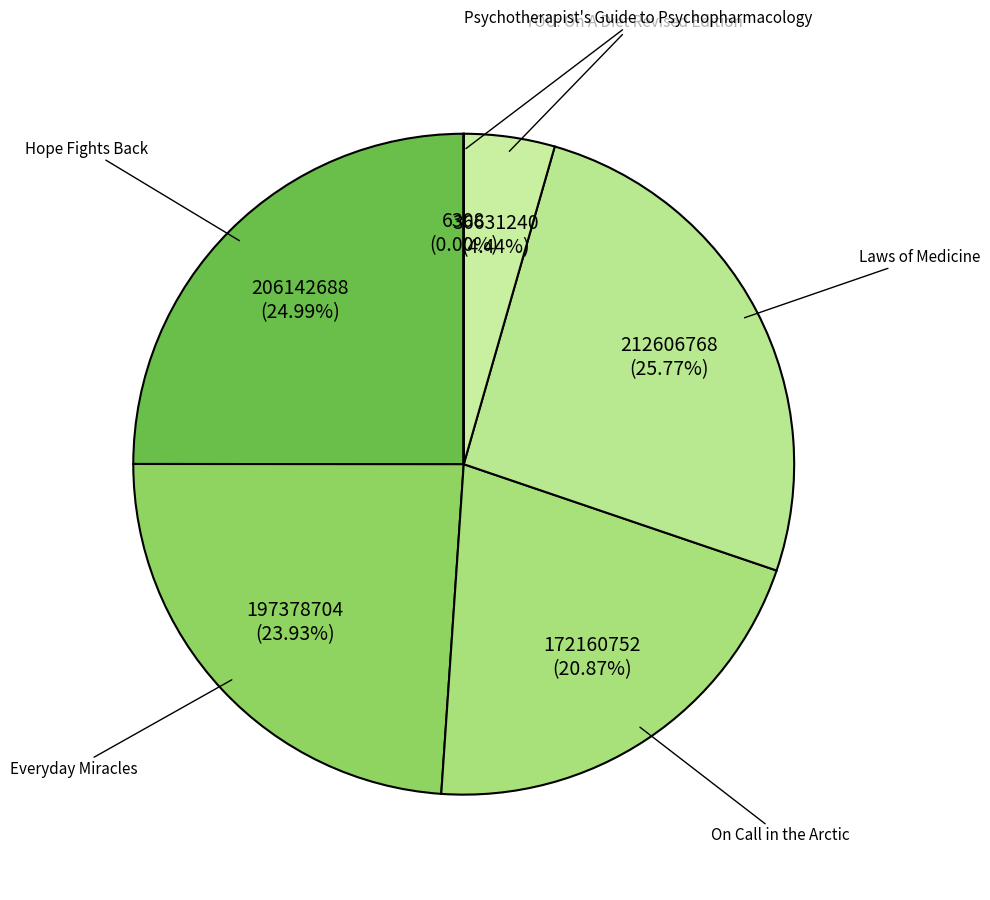

True or false: On Call in the Arctic accounts for 21% of the total.

True